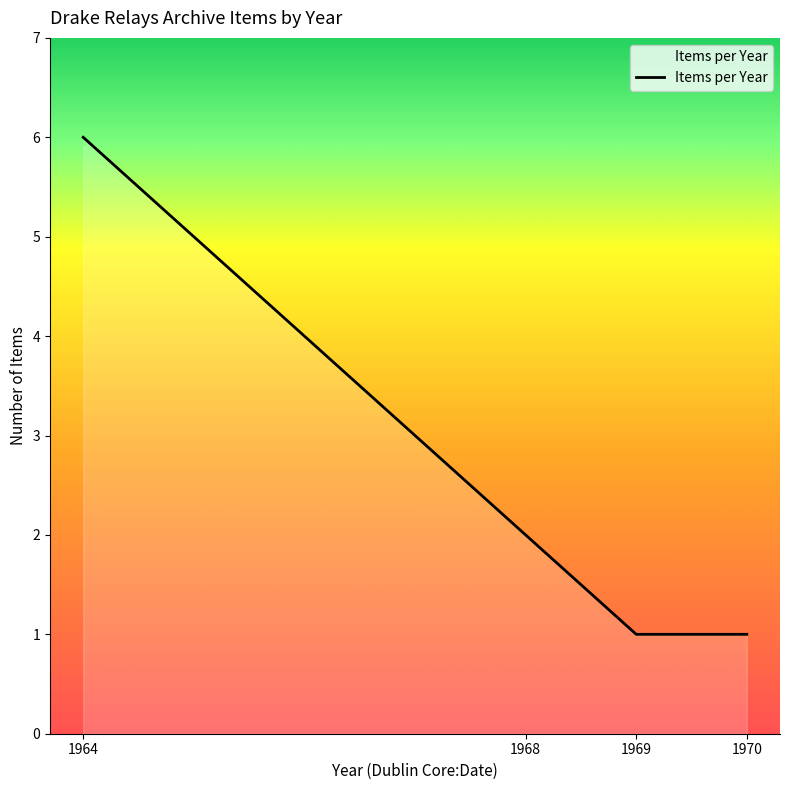

The chart shows a value of 9 at 1964. True or false?

False